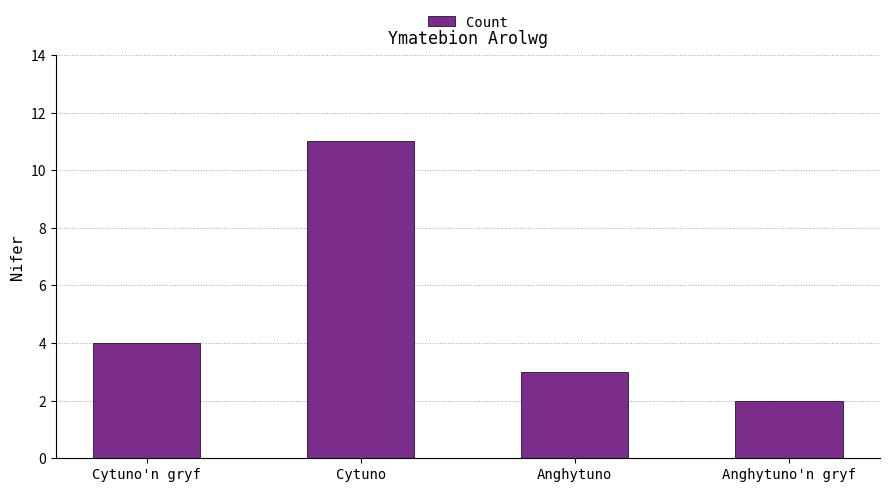

Reading left to right, transcribe all the data shown in this chart.

Cytuno'n gryf=4	Cytuno=11	Anghytuno=3	Anghytuno'n gryf=2